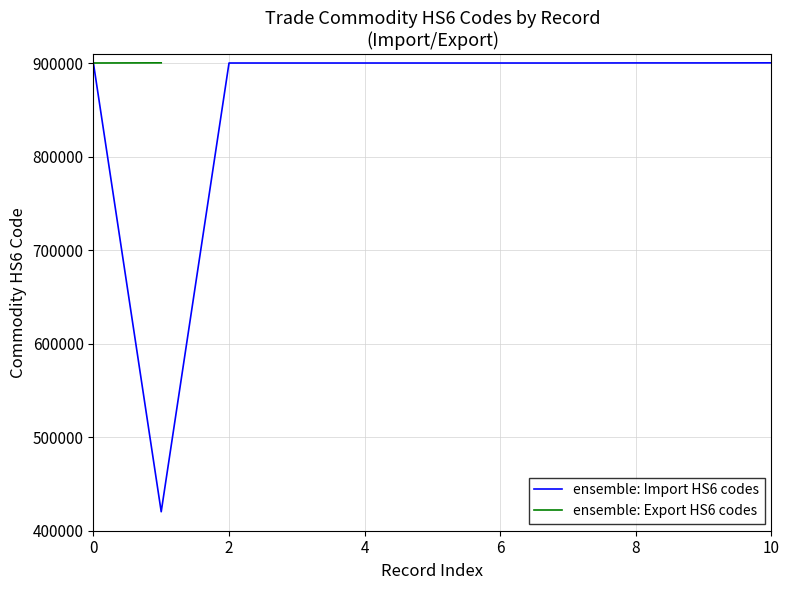

What is the highest value of the ensemble: Import HS6 codes series?

900490